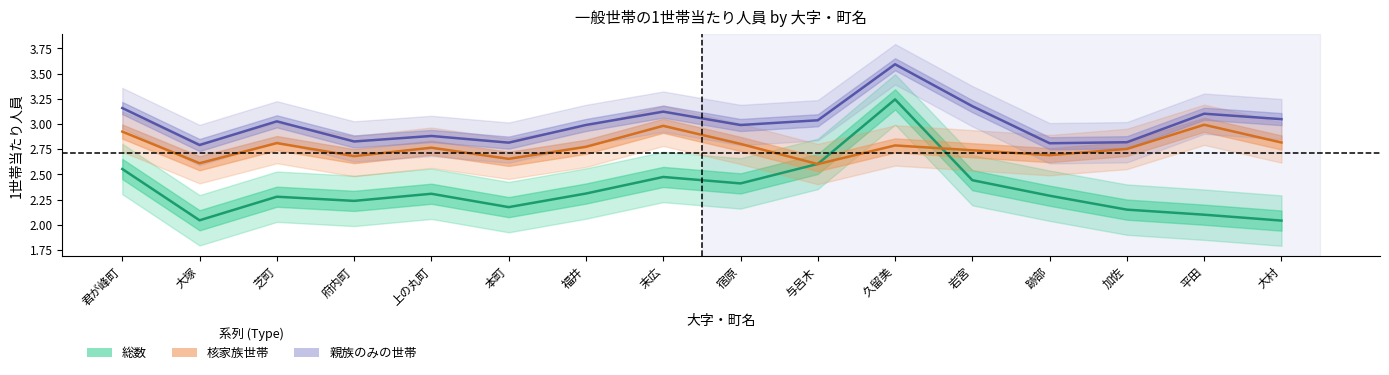

In 総数, how many points are lower than both neighbors (excluding endpoints)?

4